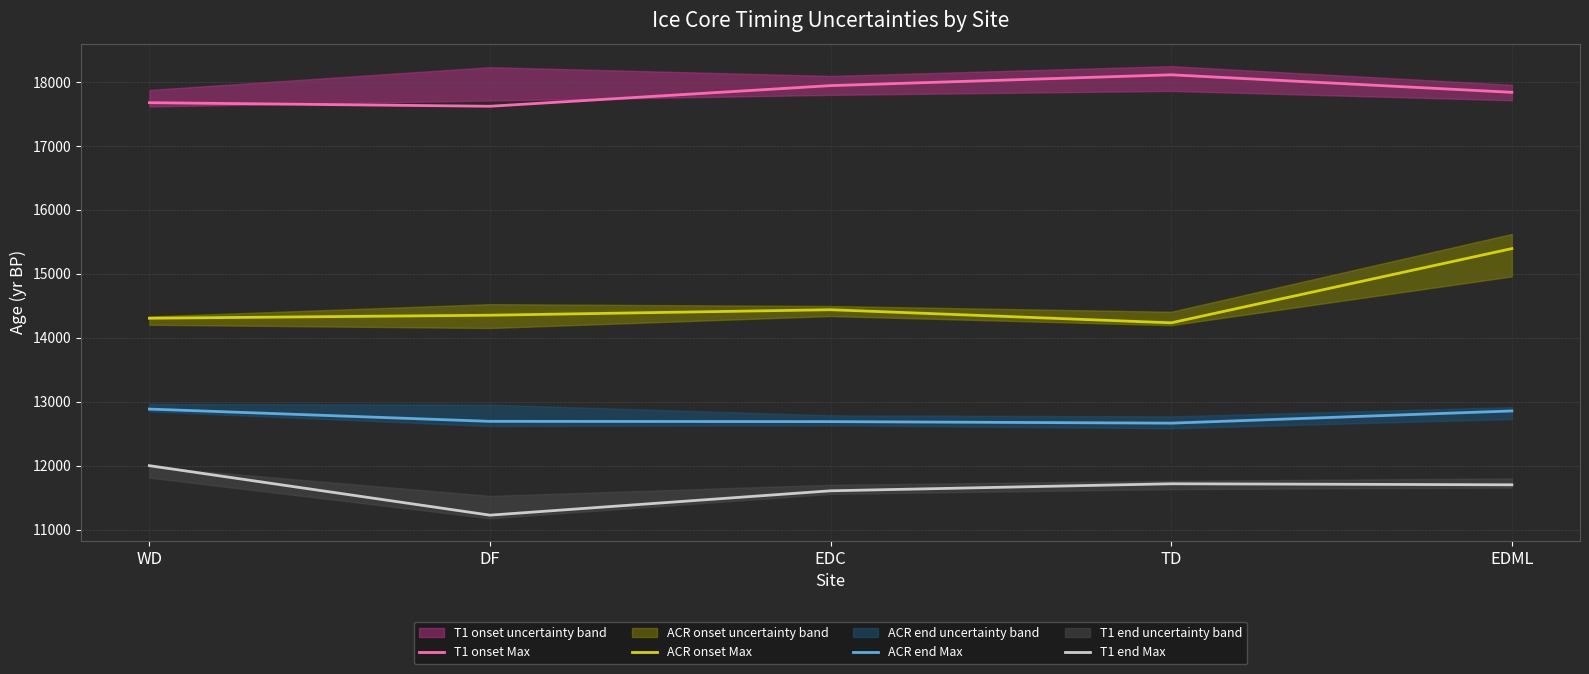

True or false: ACR onset Max and ACR end Max intersect in this chart.

False